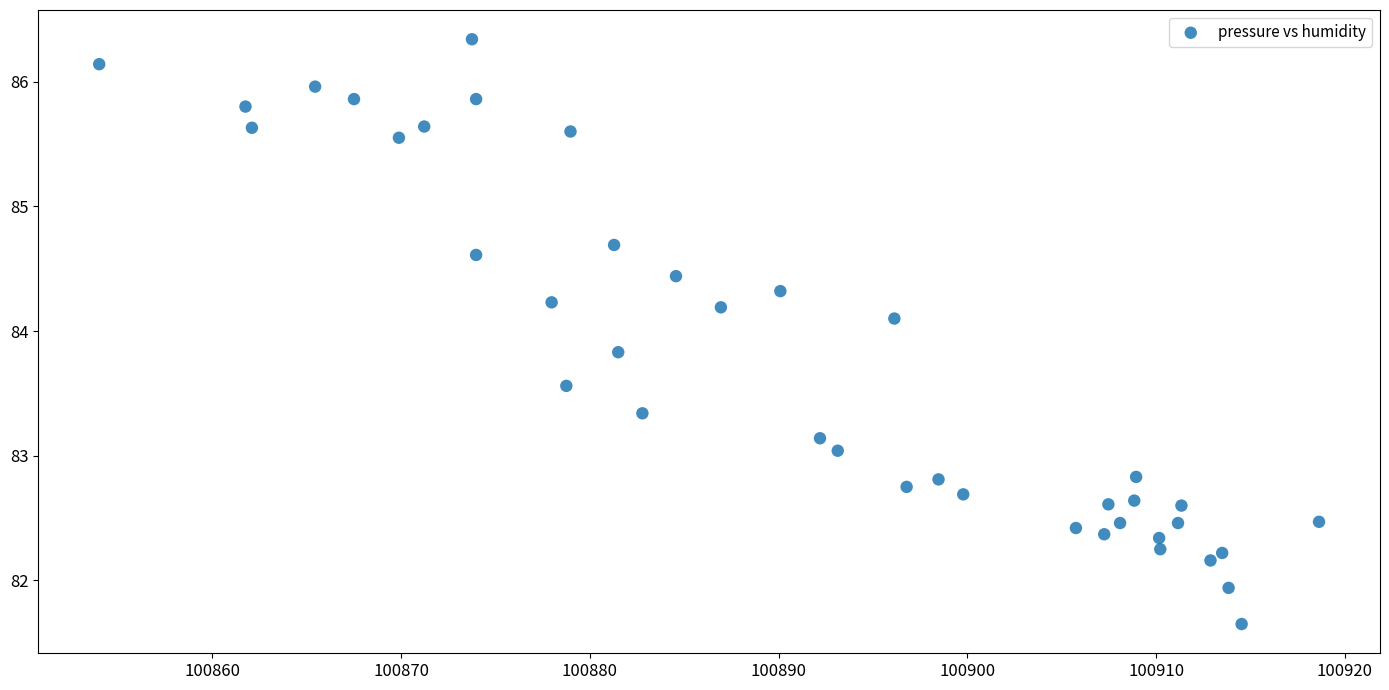

What is the range of X values (max minus min)?

64.6